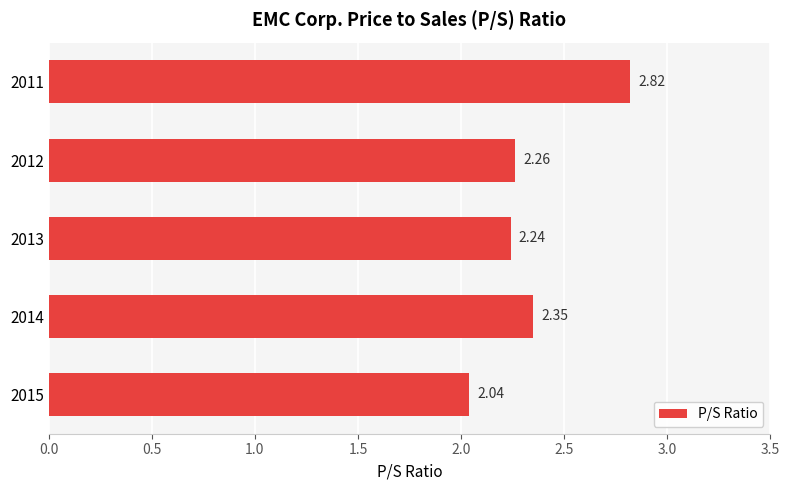

Rank the categories by value from lowest to highest.

2015, 2013, 2012, 2014, 2011